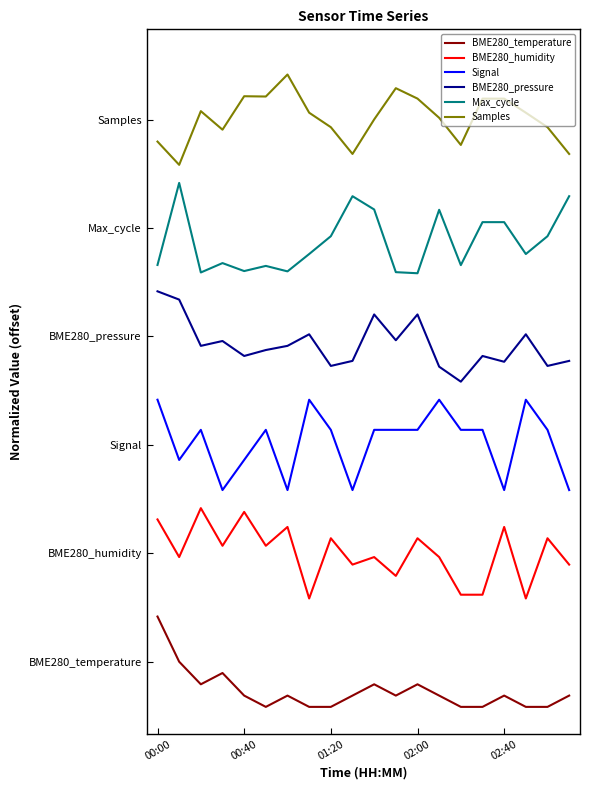

True or false: Signal and BME280_pressure cross at least once.

False